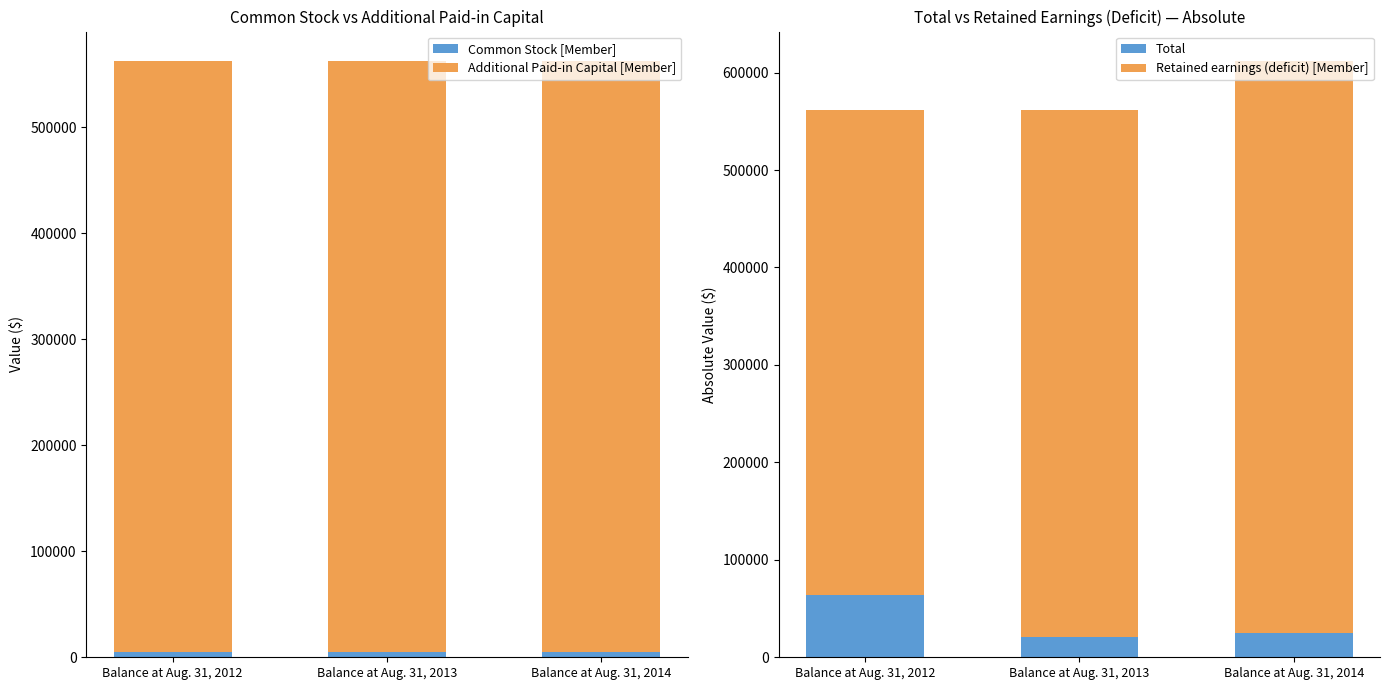

Which series has the largest total across all categories?

Additional Paid-in Capital [Member]